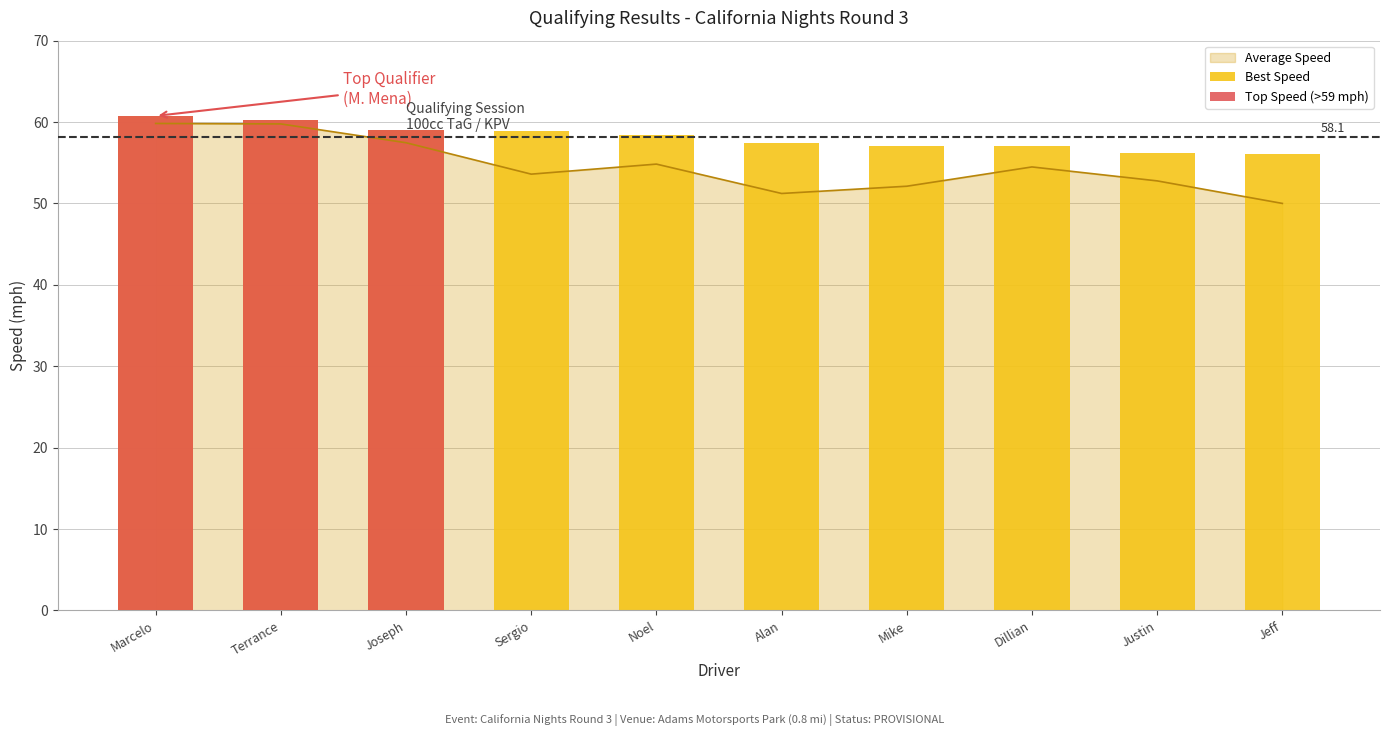

Is it true that Top Speed (>59 mph) equals -36.7 at Jeff?

False